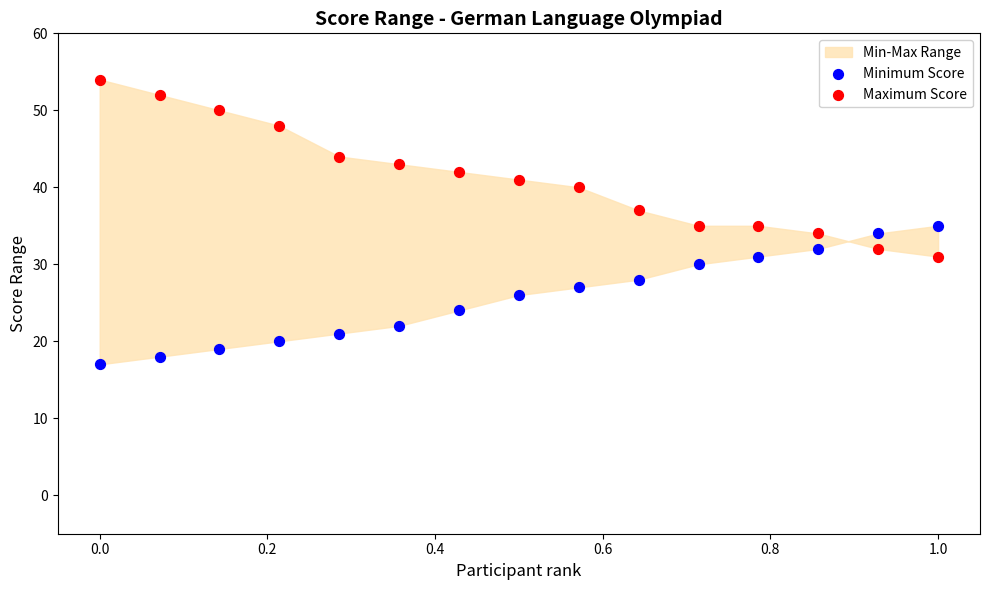

Which series contains the highest Y value?

Maximum Score